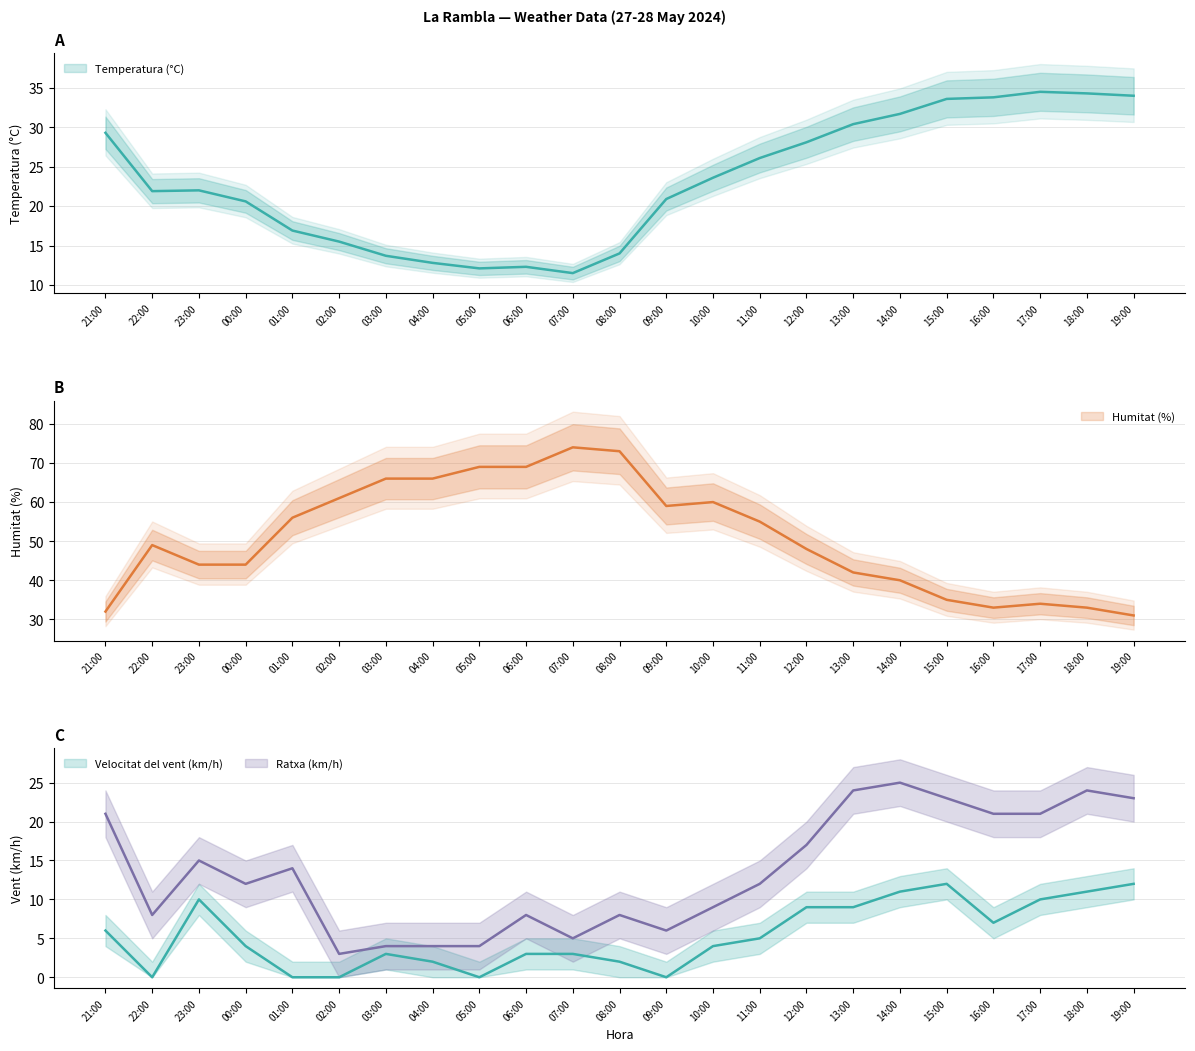

What is the maximum value for Velocitat del vent (km/h)?

12.0